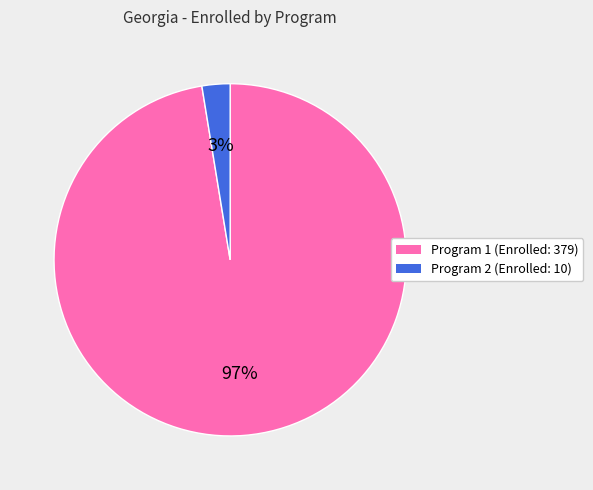

To the nearest percent, what portion does Program 2 (Enrolled: 10) represent?

3%